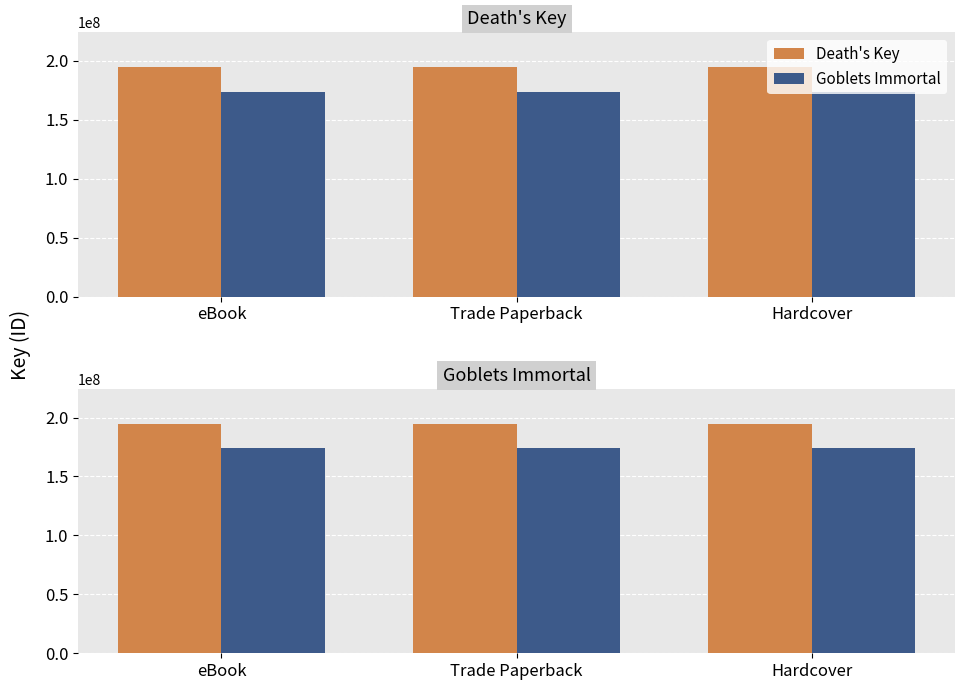

What are all the series names shown in the legend?

Death's Key, Goblets Immortal